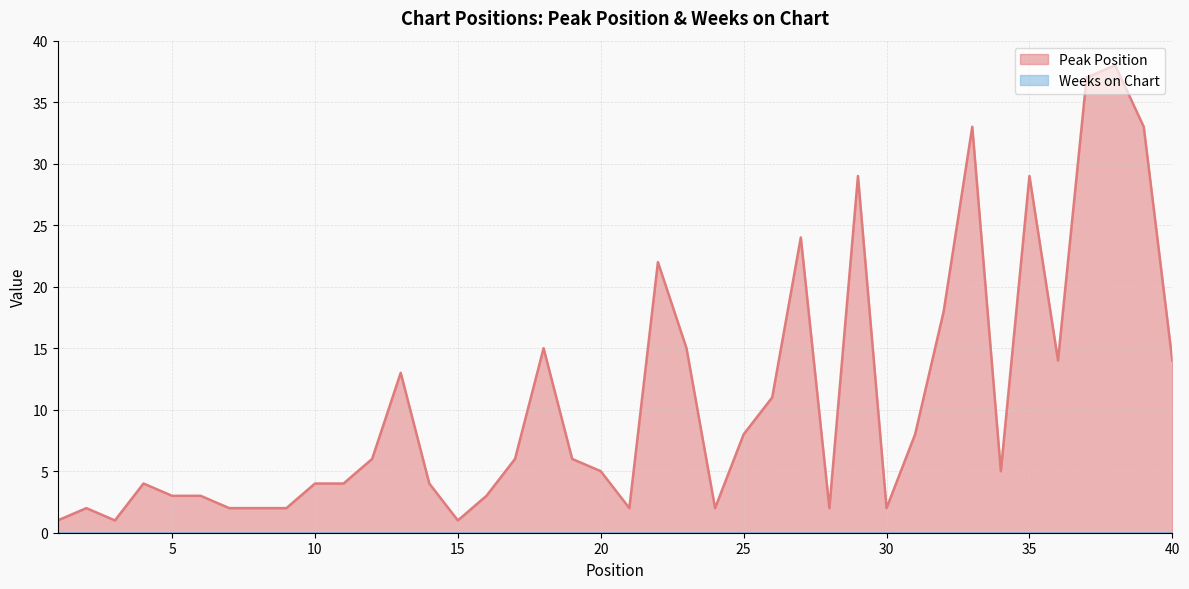

What is the smallest value displayed?

0